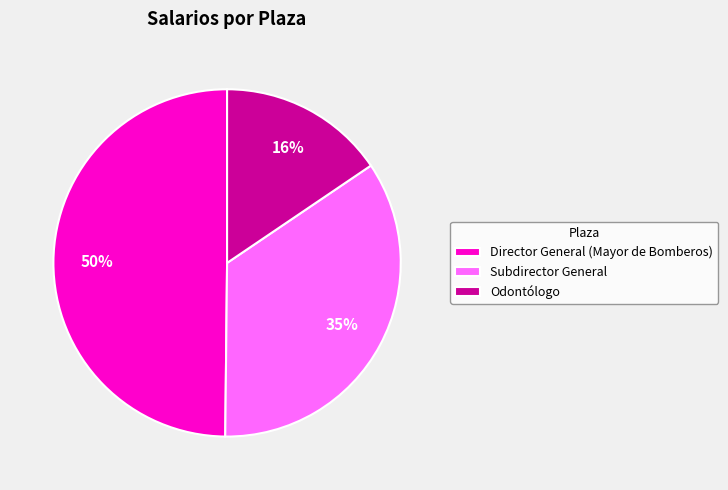

What is the smallest slice in the pie chart?

Odontólogo